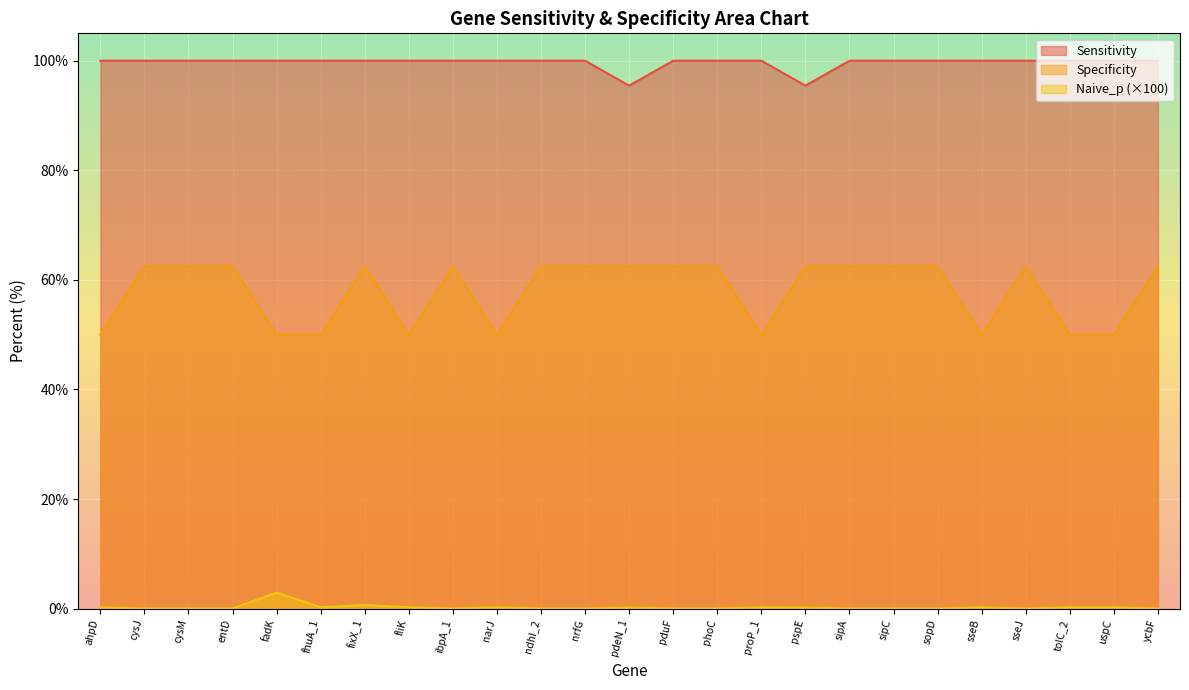

What is the label of the 14th point from the left?

pduF